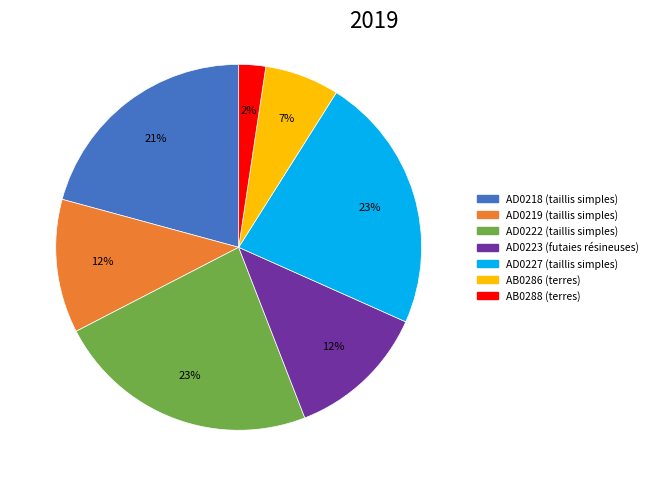

What is the smallest slice in the pie chart?

AB0288 (terres)